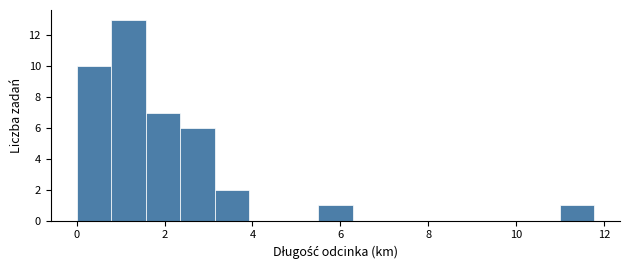

Read against the x-axis, roughly where is the centre of the tallest bar?

1.2